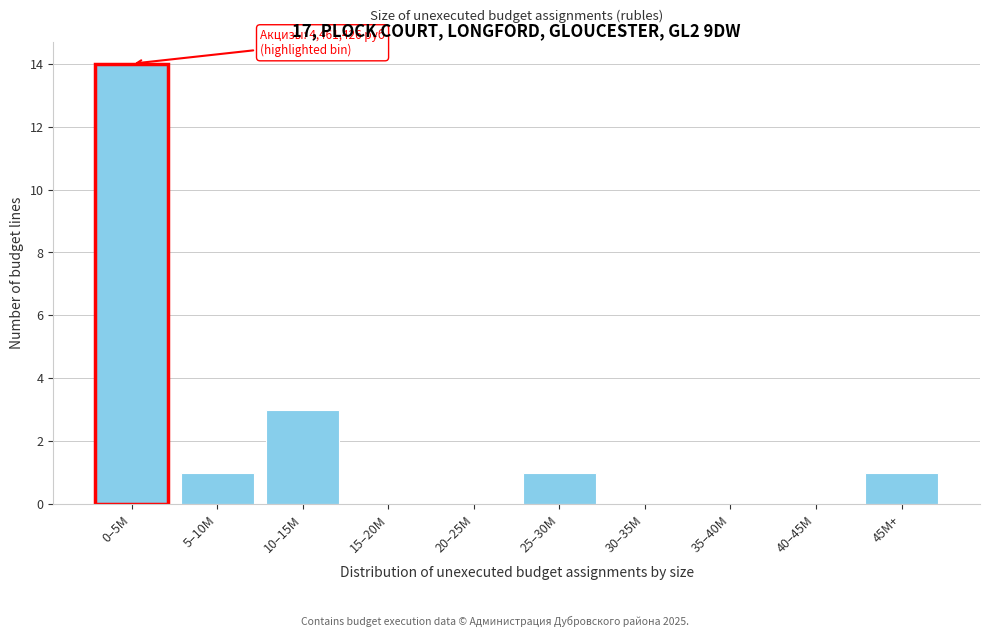

Reading left to right, extract all data points from this chart.

0–5M=14	5–10M=1	10–15M=3	15–20M=0	20–25M=0	25–30M=1	30–35M=0	35–40M=0	40–45M=0	45M+=1